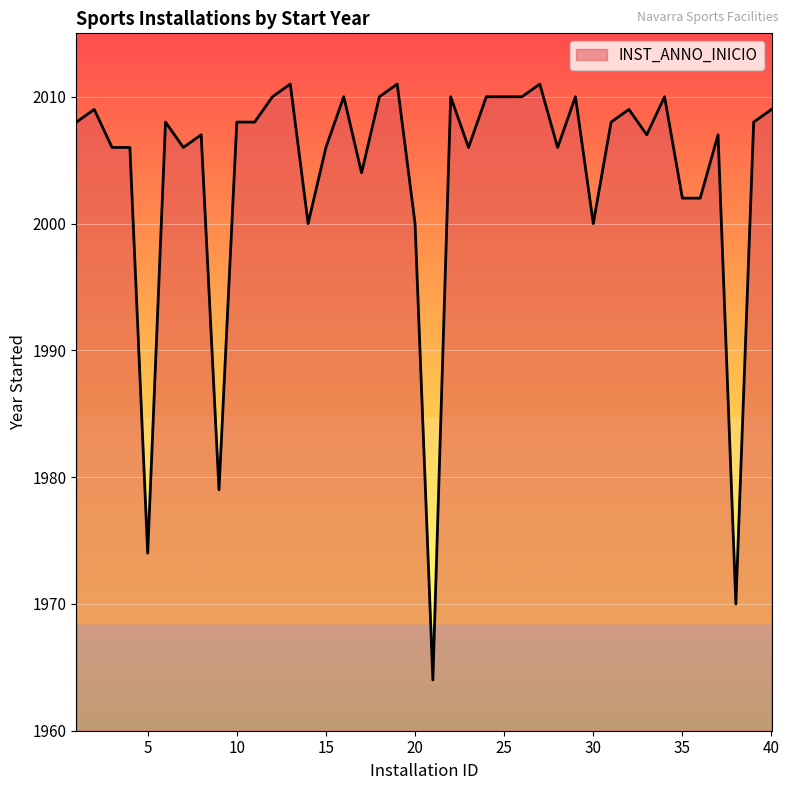

What is the maximum value shown in the chart?

2011